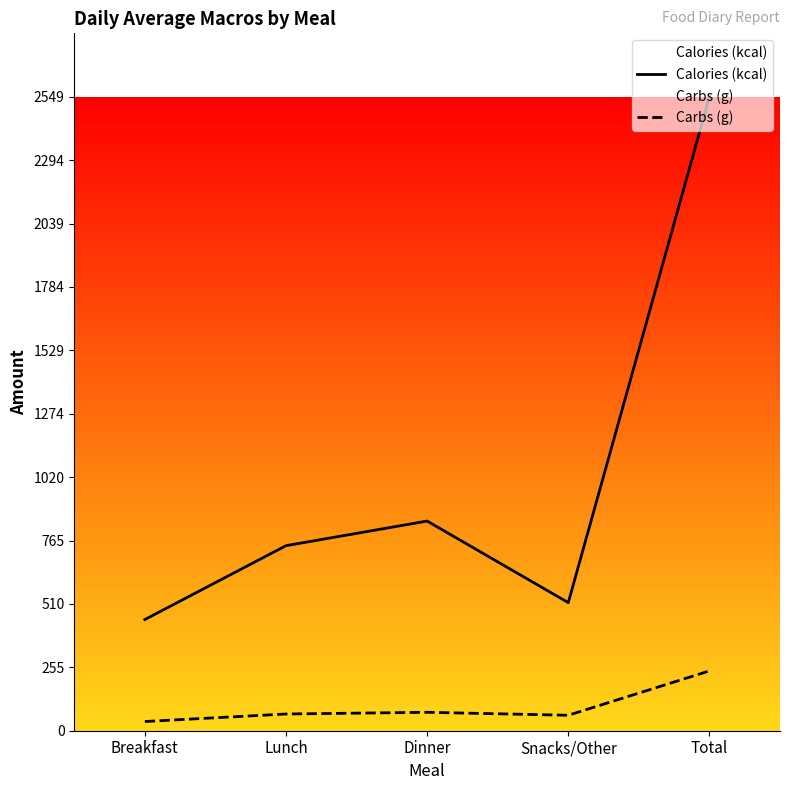

True or false: Carbs (g) has a value of 58.5 at Breakfast.

False